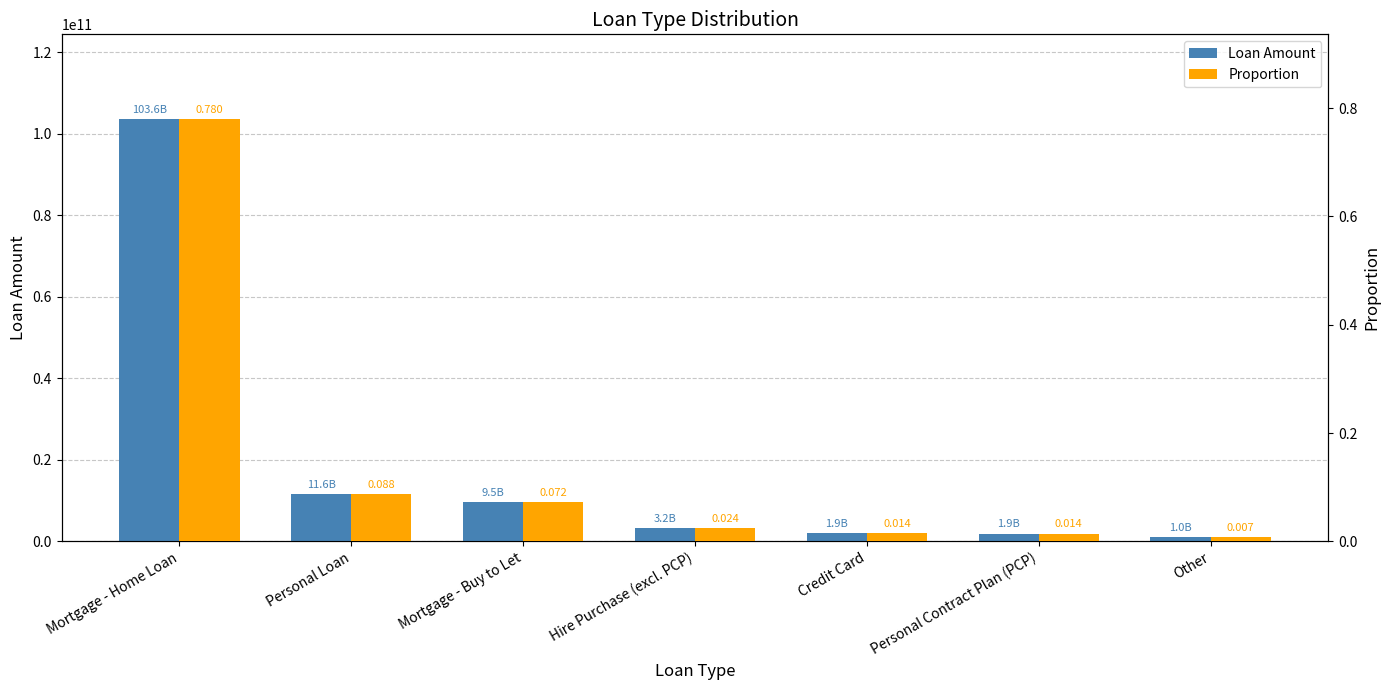

What is the spread (max minus min) of values at Personal Contract Plan (PCP)?

1896115589.0